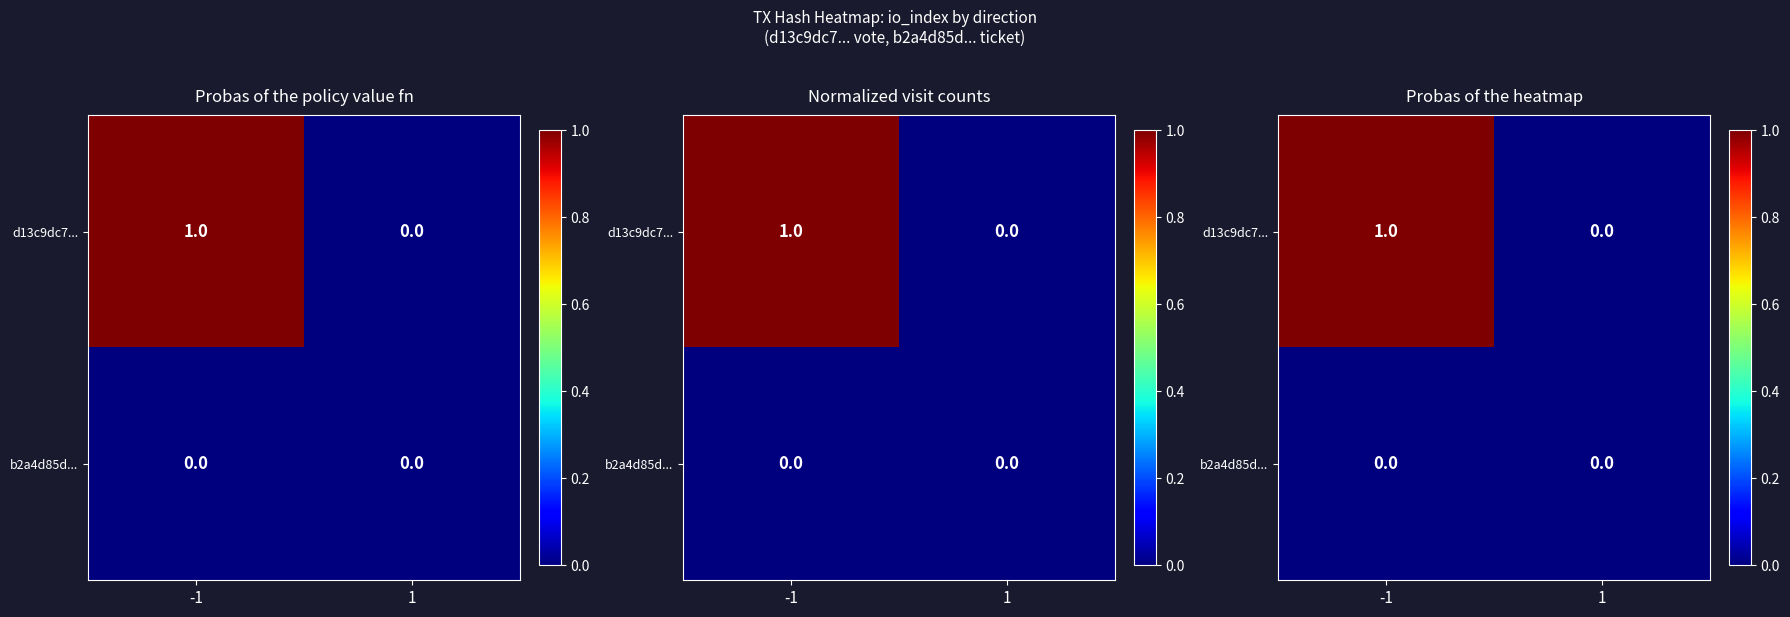

At which category does the chart reach its peak across all series?

-1